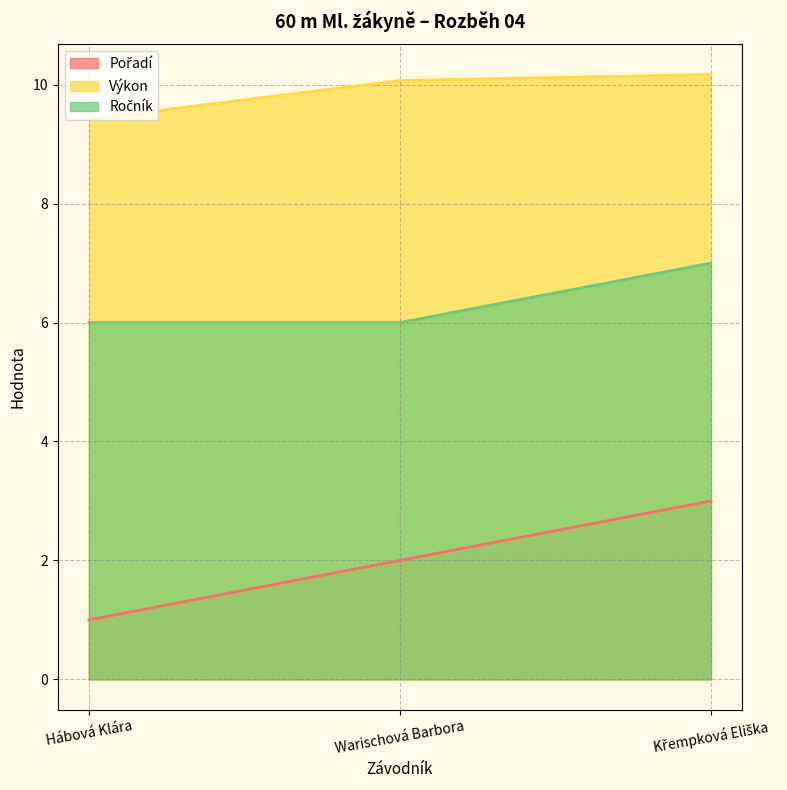

Which series has the largest total across all categories?

Výkon